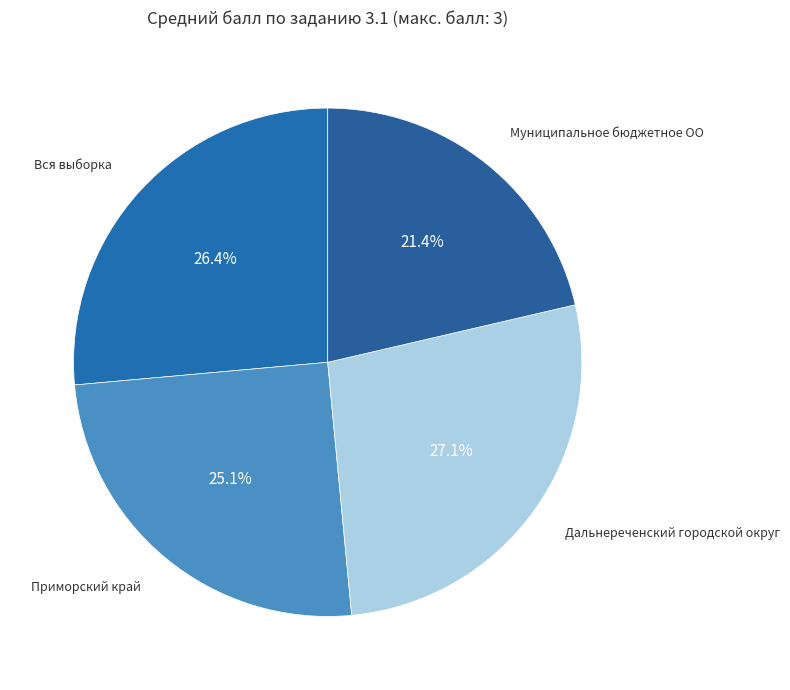

Is it true that Дальнереченский городской округ is 27% of the pie?

True